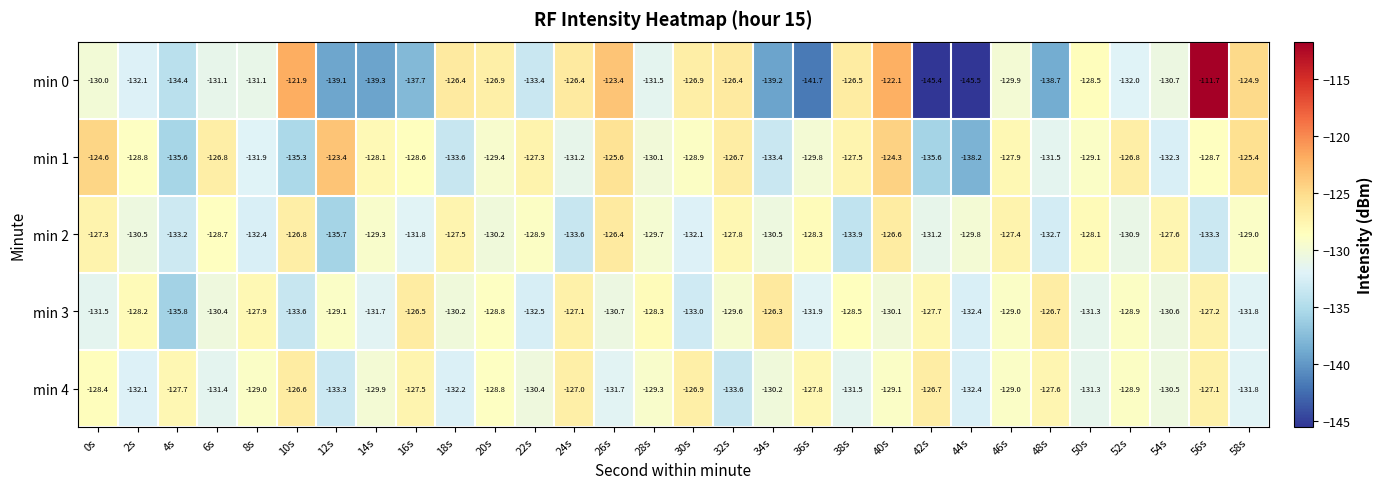

What is the difference between the min 2 values at 36s and 14s?

1.0